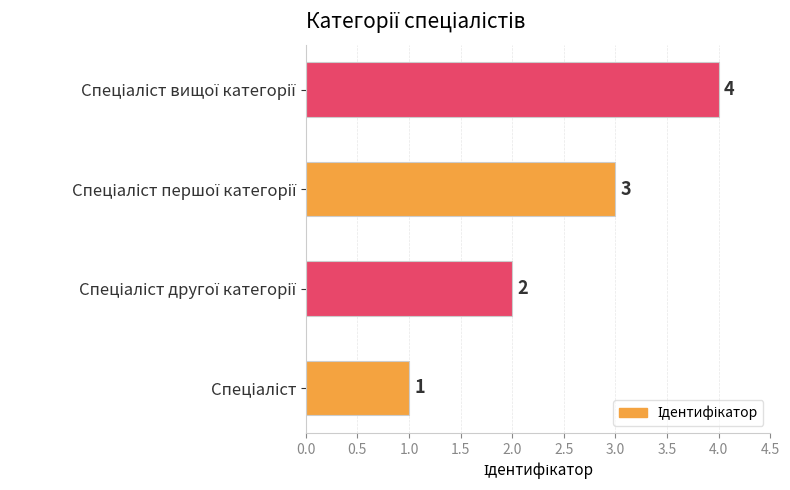

Count the values in the range 2 to 4.

3